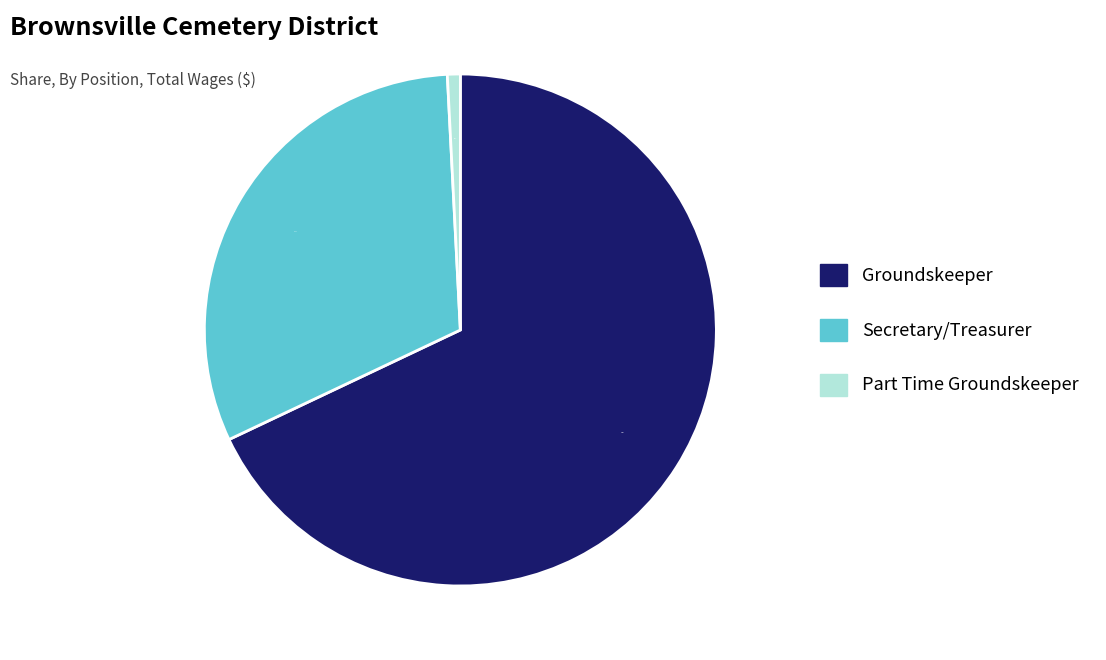

Which slice is the smallest?

Part Time Groundskeeper